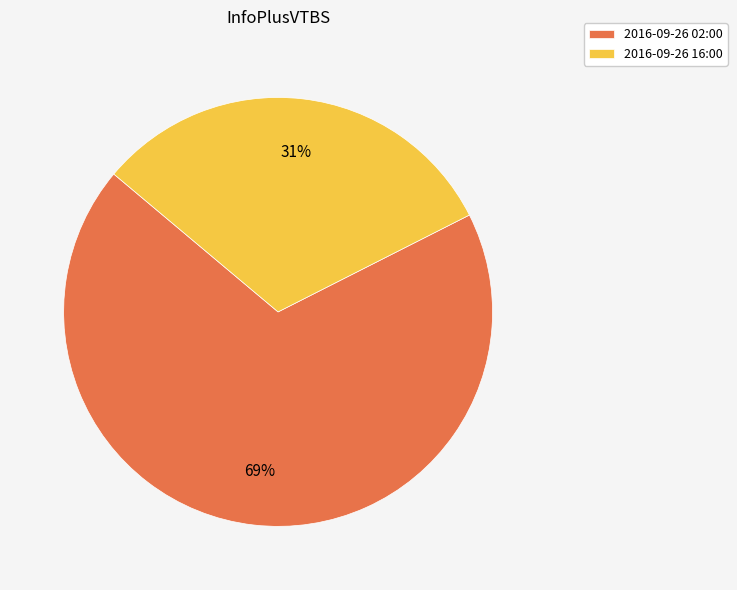

What is the ratio of the value at 2016-09-26 02:00 to the value at 2016-09-26 16:00?

2.2